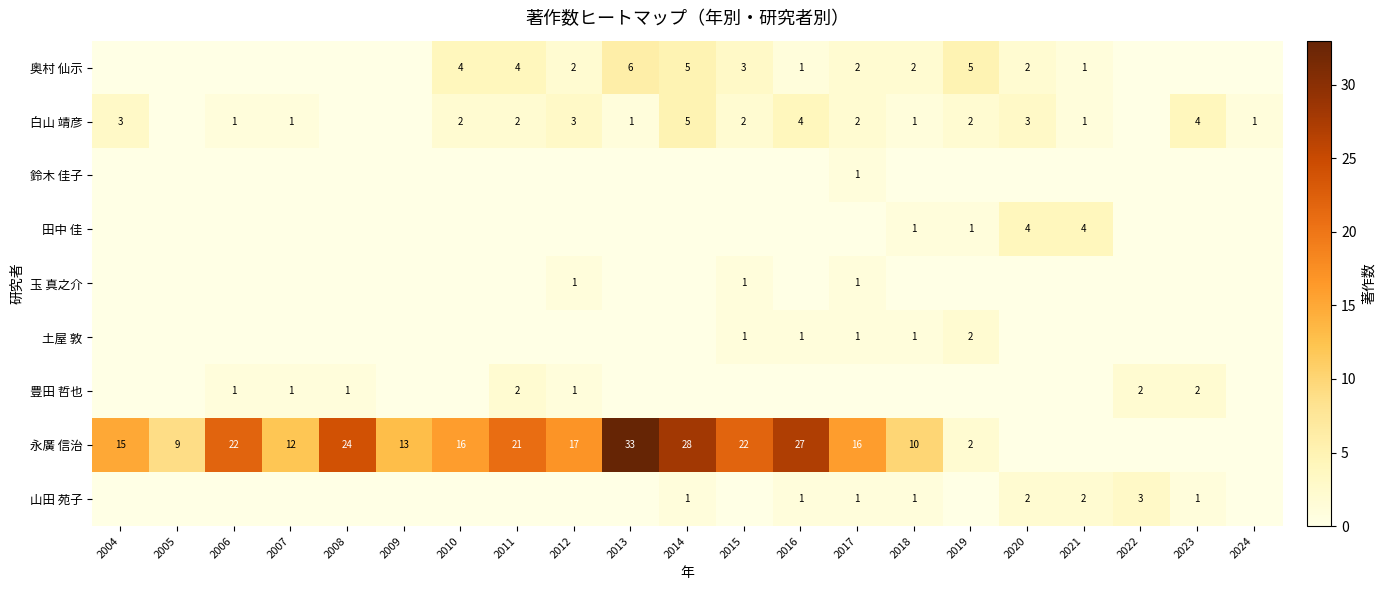

The value of 永廣 信治 at 2015 is 9. True or false?

False